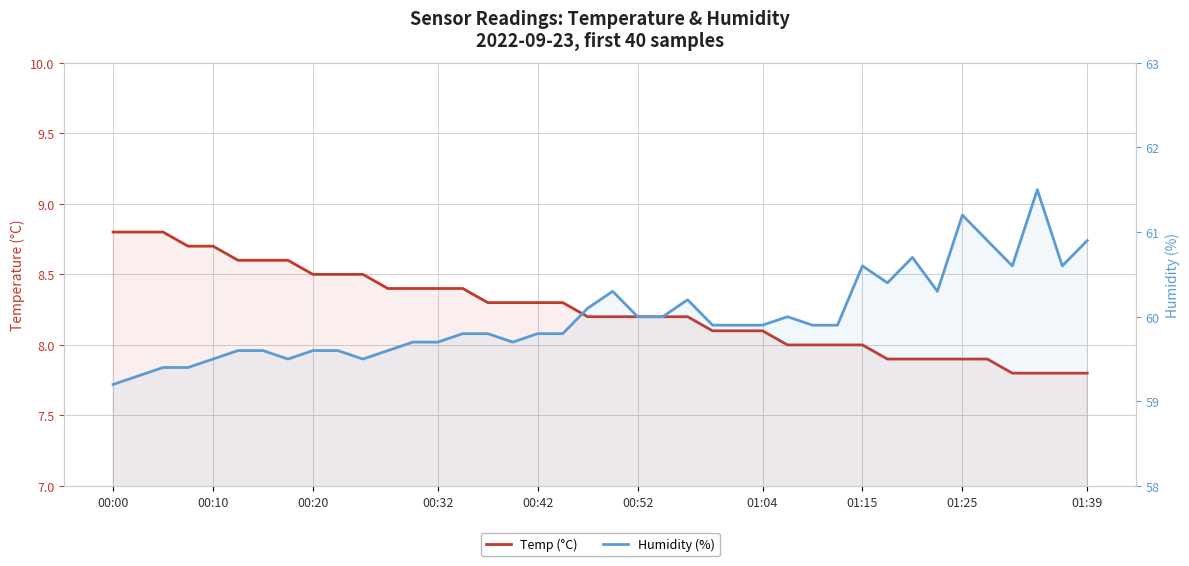

True or false: Temp (°C) has more than 1 interior local peaks.

False